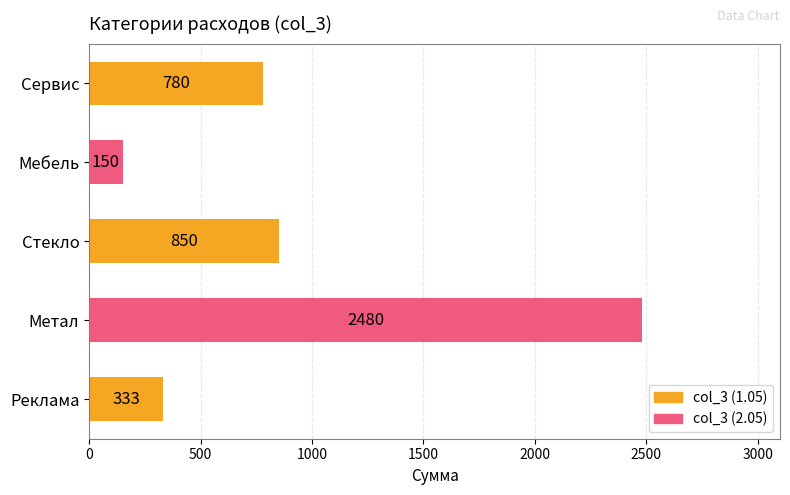

What is the change in value from Метал to Мебель?

-2330